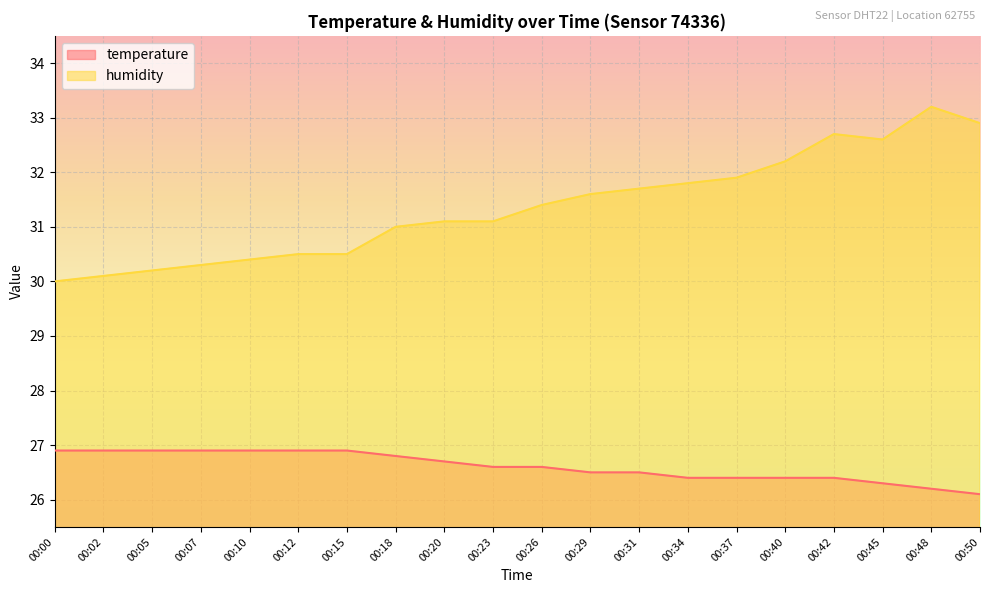

Reading left to right, list all the values displayed in this chart.

temperature: 00:00=26.9	00:02=26.9	00:05=26.9	00:07=26.9	00:10=26.9	00:12=26.9	00:15=26.9	00:18=26.8	00:20=26.7	00:23=26.6	00:26=26.6	00:29=26.5	00:31=26.5	00:34=26.4	00:37=26.4	00:40=26.4	00:42=26.4	00:45=26.3	00:48=26.2	00:50=26.1
humidity: 00:00=30.0	00:02=30.1	00:05=30.2	00:07=30.3	00:10=30.4	00:12=30.5	00:15=30.5	00:18=31.0	00:20=31.1	00:23=31.1	00:26=31.4	00:29=31.6	00:31=31.7	00:34=31.8	00:37=31.9	00:40=32.2	00:42=32.7	00:45=32.6	00:48=33.2	00:50=32.9